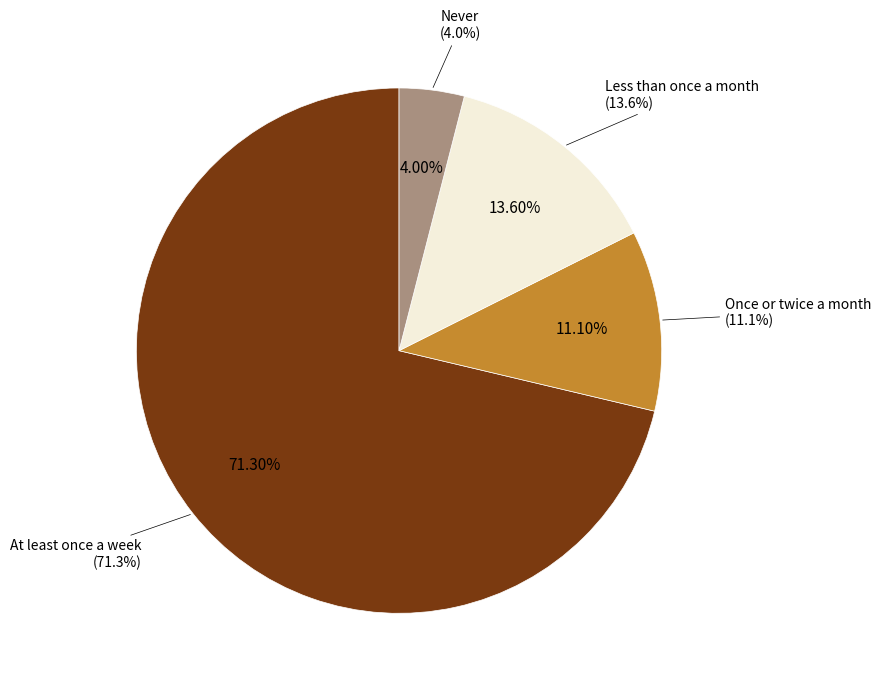

How many slices are in this pie chart?

4